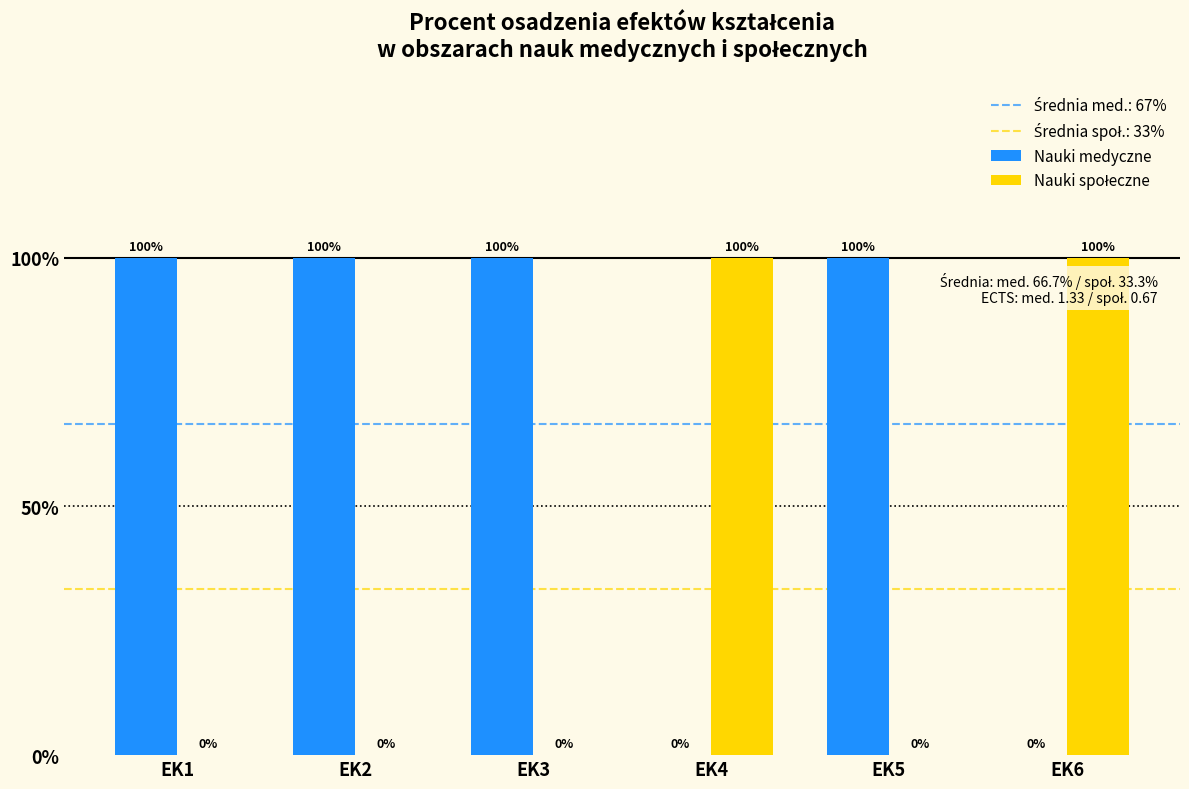

Are the bars horizontal?

No